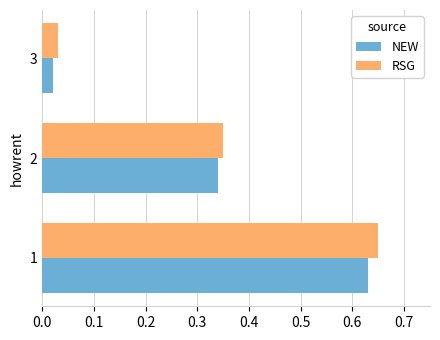

Which series has the widest spread of values?

RSG